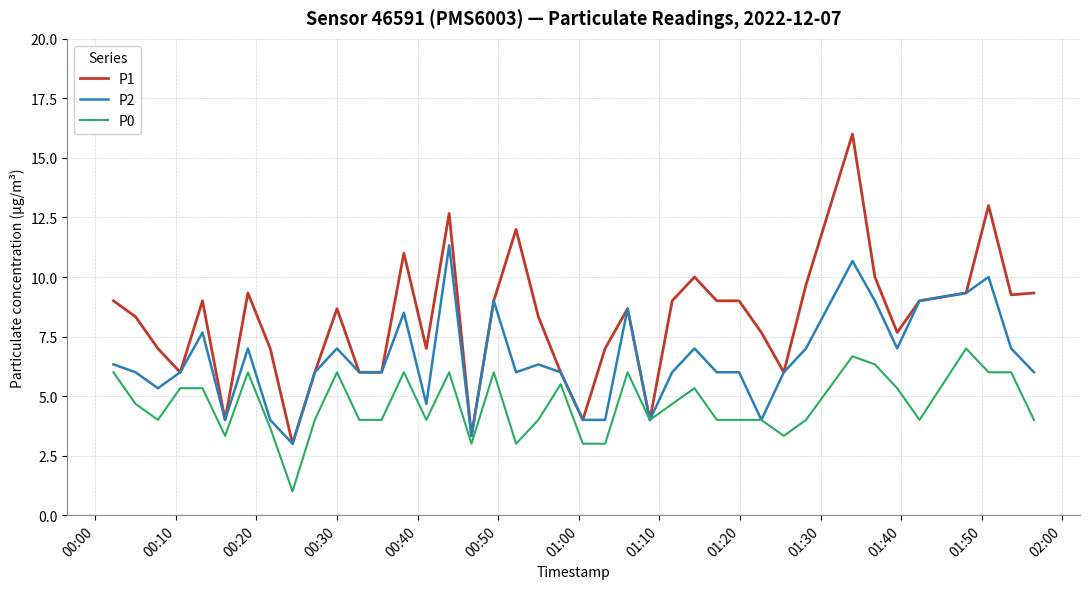

Which series has the largest range (max minus min)?

P1